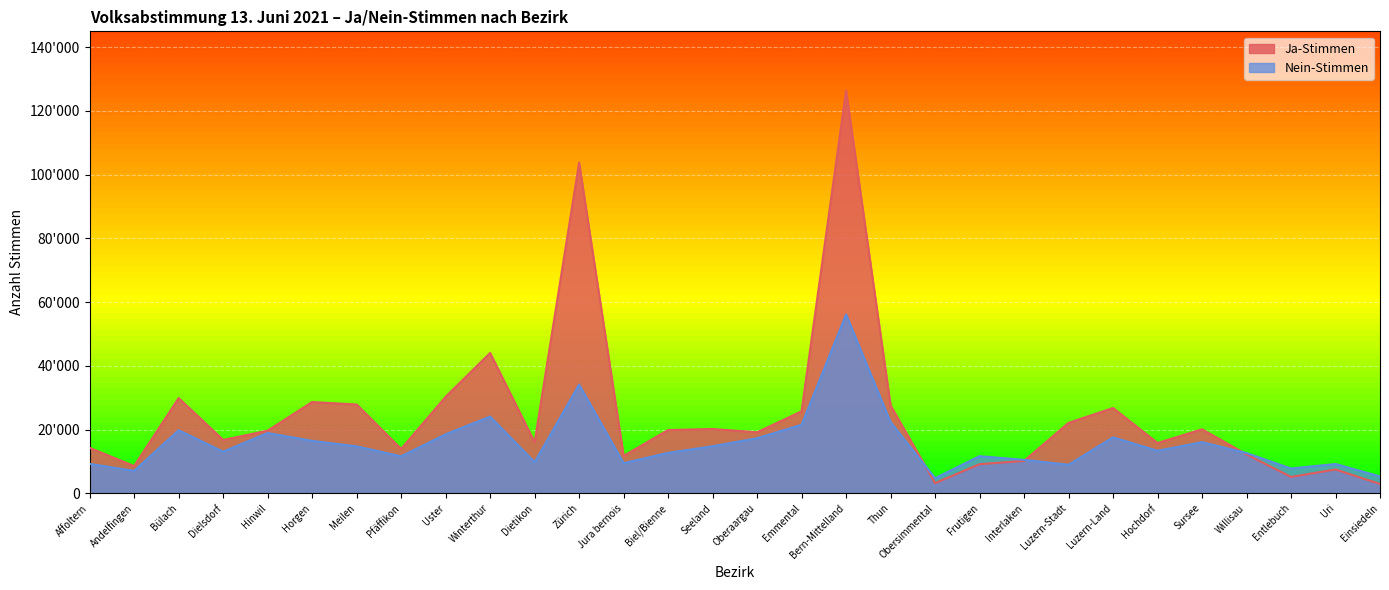

Rank the categories by Nein-Stimmen value from lowest to highest.

Obersimmental, Einsiedeln, Andelfingen, Entlebuch, Luzern-Stadt, Uri, Affoltern, Jura bernois, Dietikon, Interlaken, Pfäffikon, Frutigen, Willisau, Biel/Bienne, Dielsdorf, Hochdorf, Meilen, Seeland, Sursee, Horgen, Oberaargau, Luzern-Land, Uster, Hinwil, Bülach, Emmental, Thun, Winterthur, Zürich, Bern-Mittelland